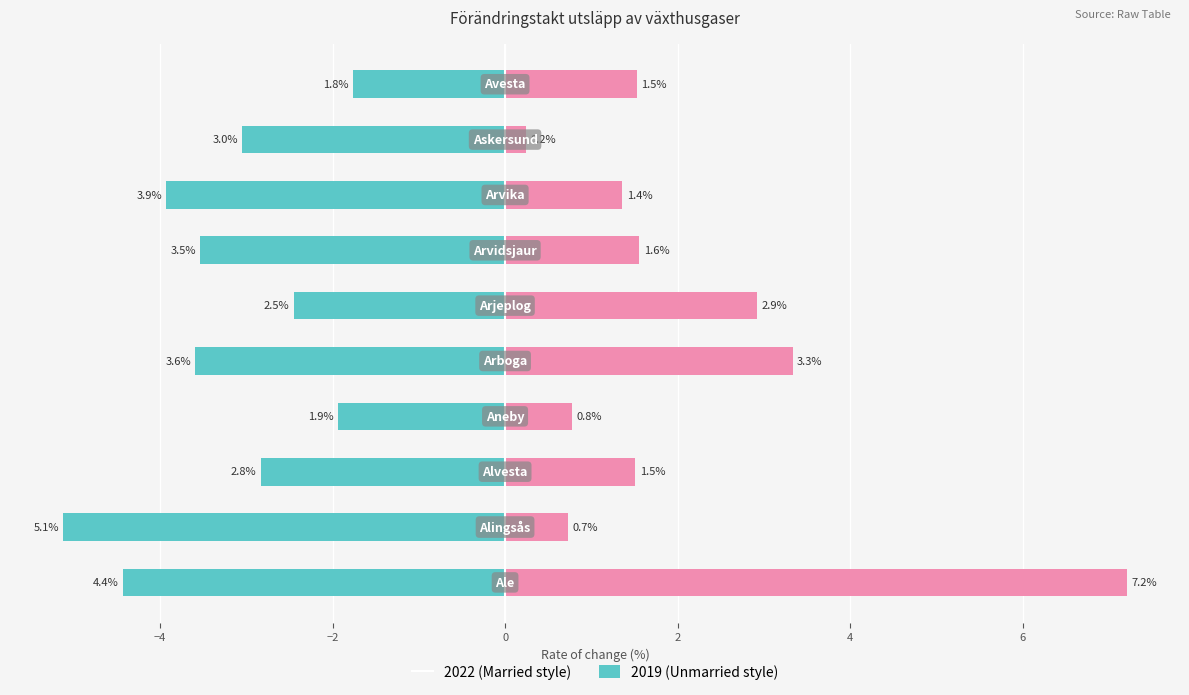

Is it true that 2022 equals -2.8 at Ale?

False